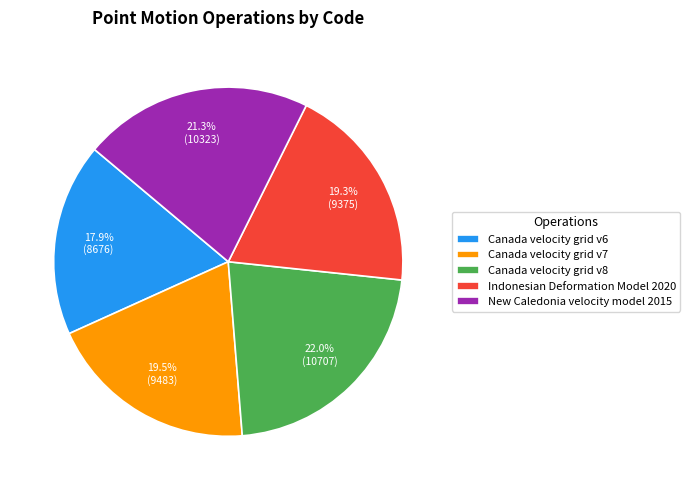

Is there any slice that represents more than half of the pie?

No